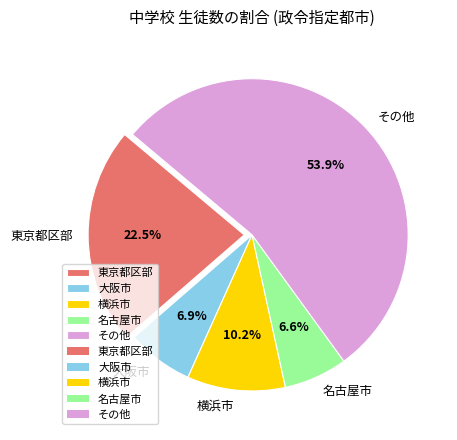

Which category has the biggest portion of the pie?

その他